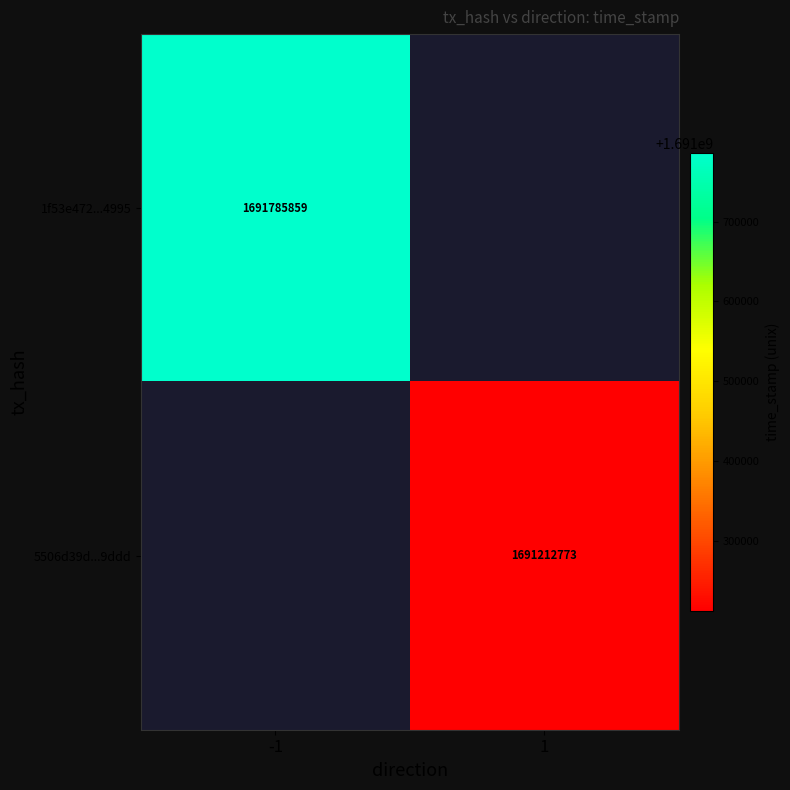

The value of 1f53e472...4995 at -1 is 947014688.4. True or false?

False